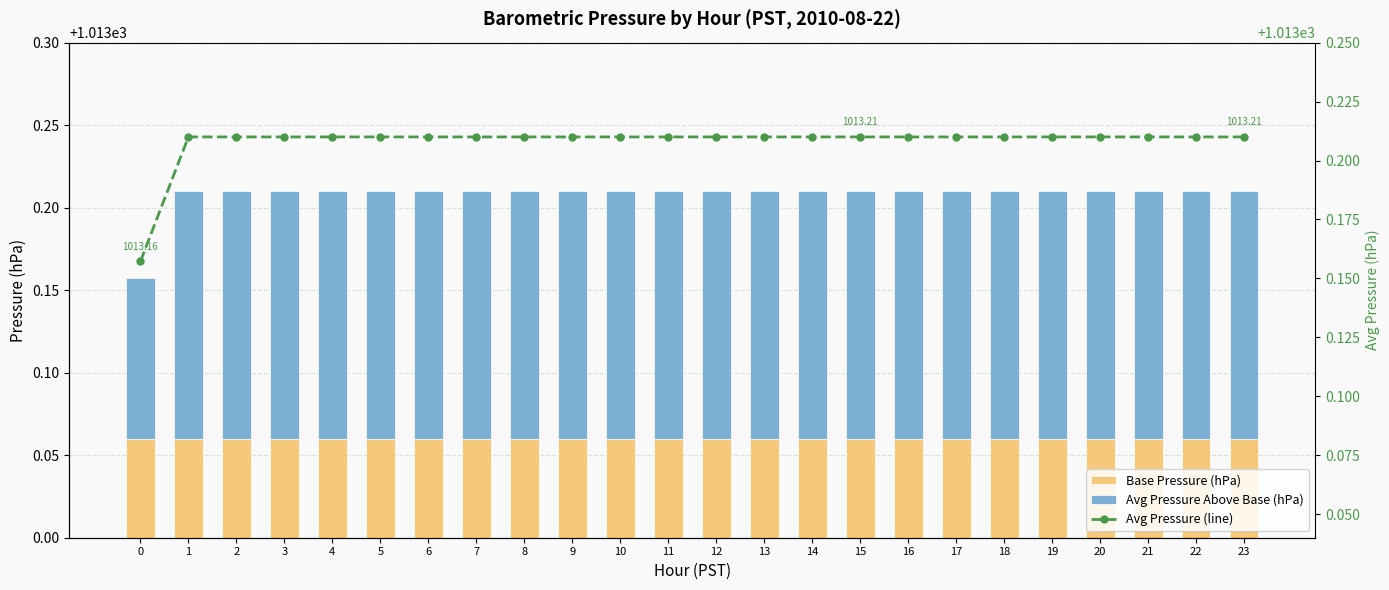

The Base Pressure (hPa) series shows 1427.4 at 3. True or false?

False